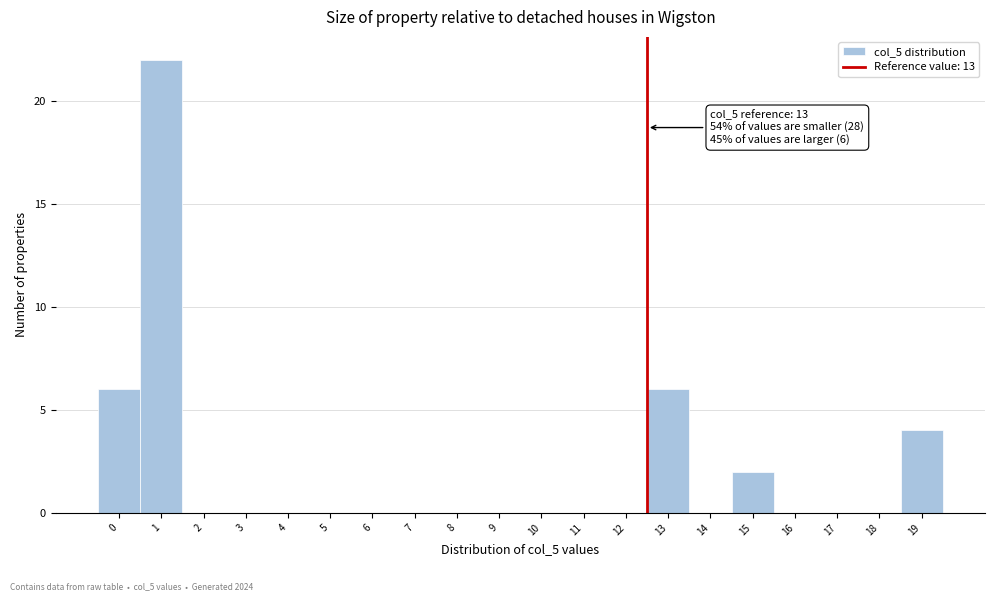

Reading left to right, extract all data points from this chart.

0=6	1=22	2=0	3=0	4=0	5=0	6=0	7=0	8=0	9=0	10=0	11=0	12=0	13=6	14=0	15=2	16=0	17=0	18=0	19=4